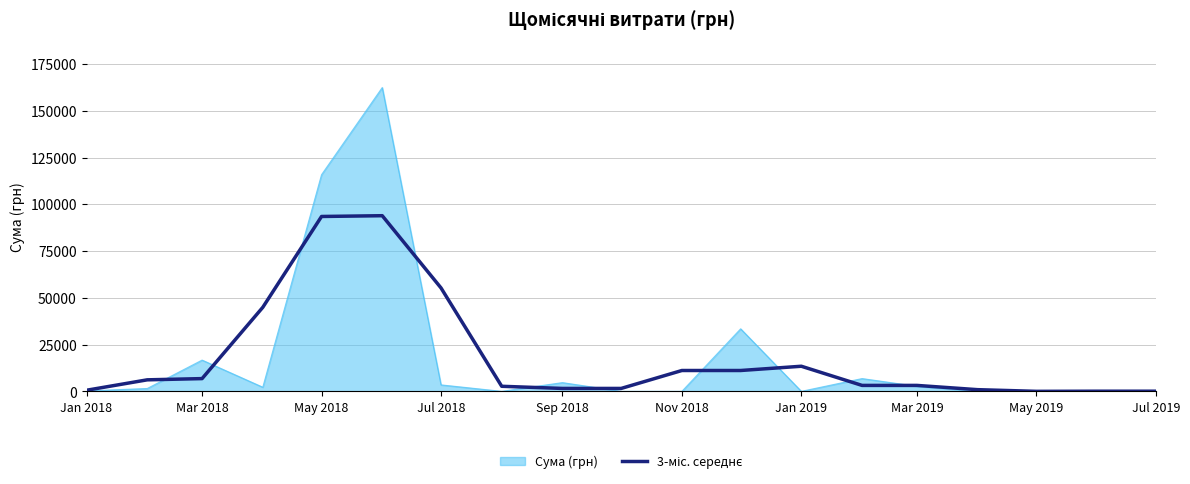

Which series has the widest spread of values?

Сума (грн)